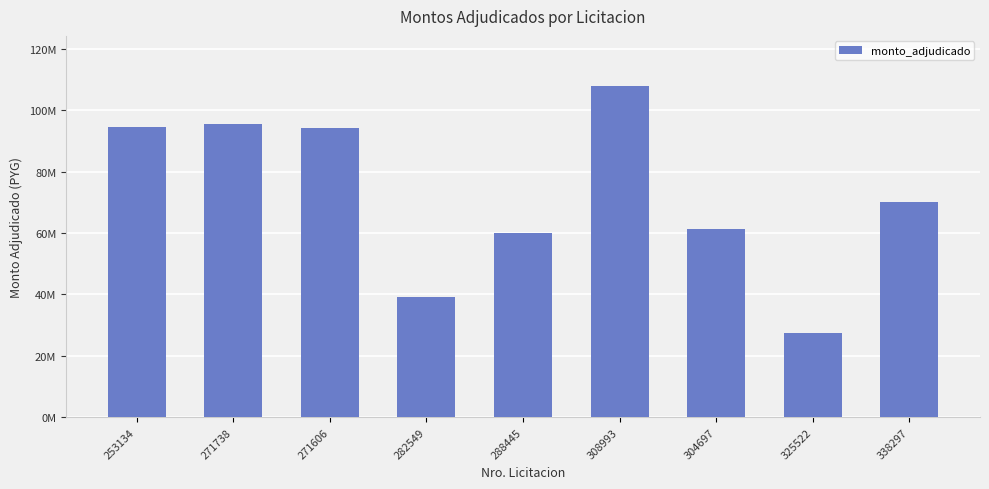

List the labels in order of value, largest first.

308993, 271738, 253134, 271606, 338297, 304697, 288445, 282549, 325522